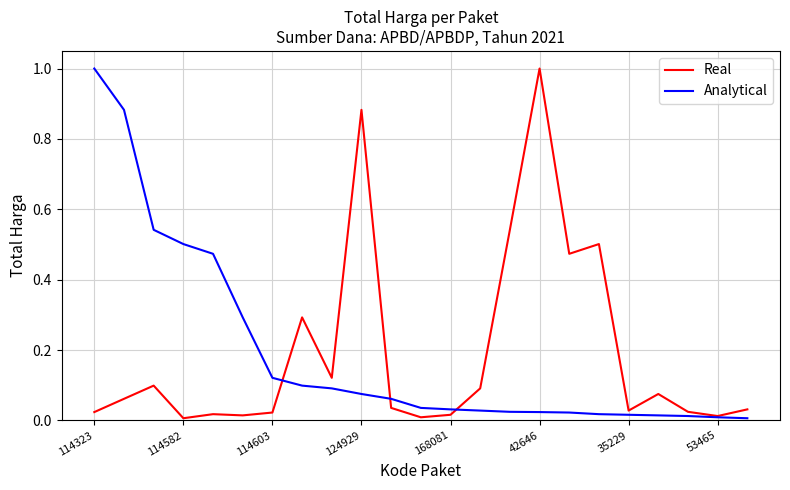

What is the maximum value shown in the chart?

1.0